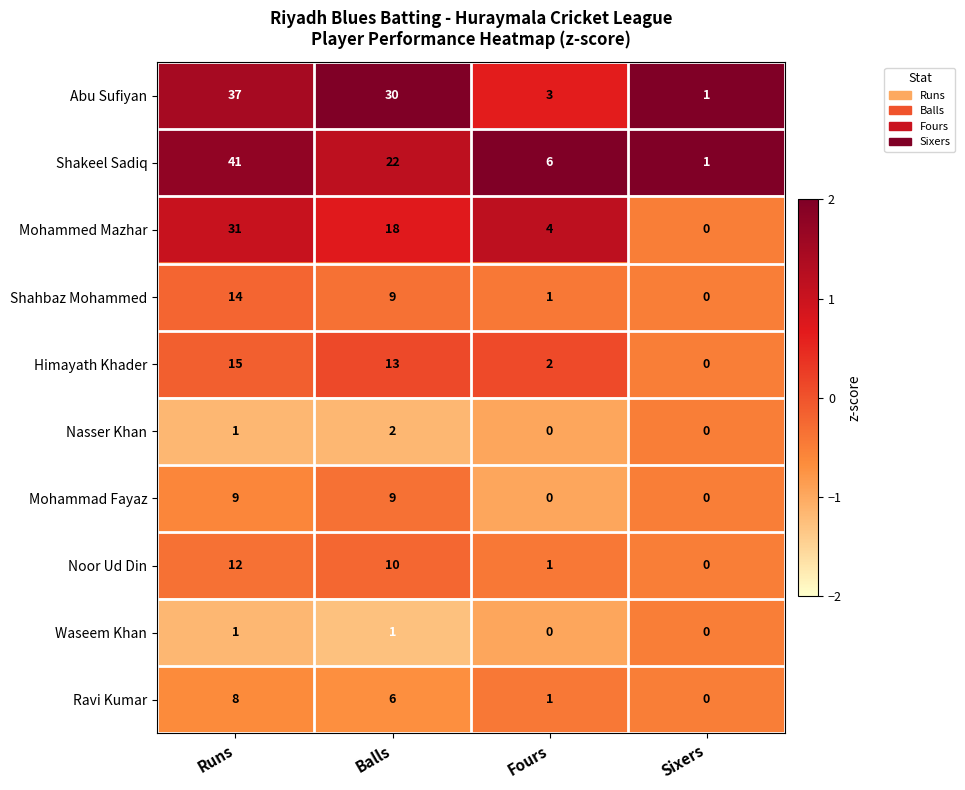

Between Balls and Fours, which series saw the biggest shift?

Abu Sufiyan